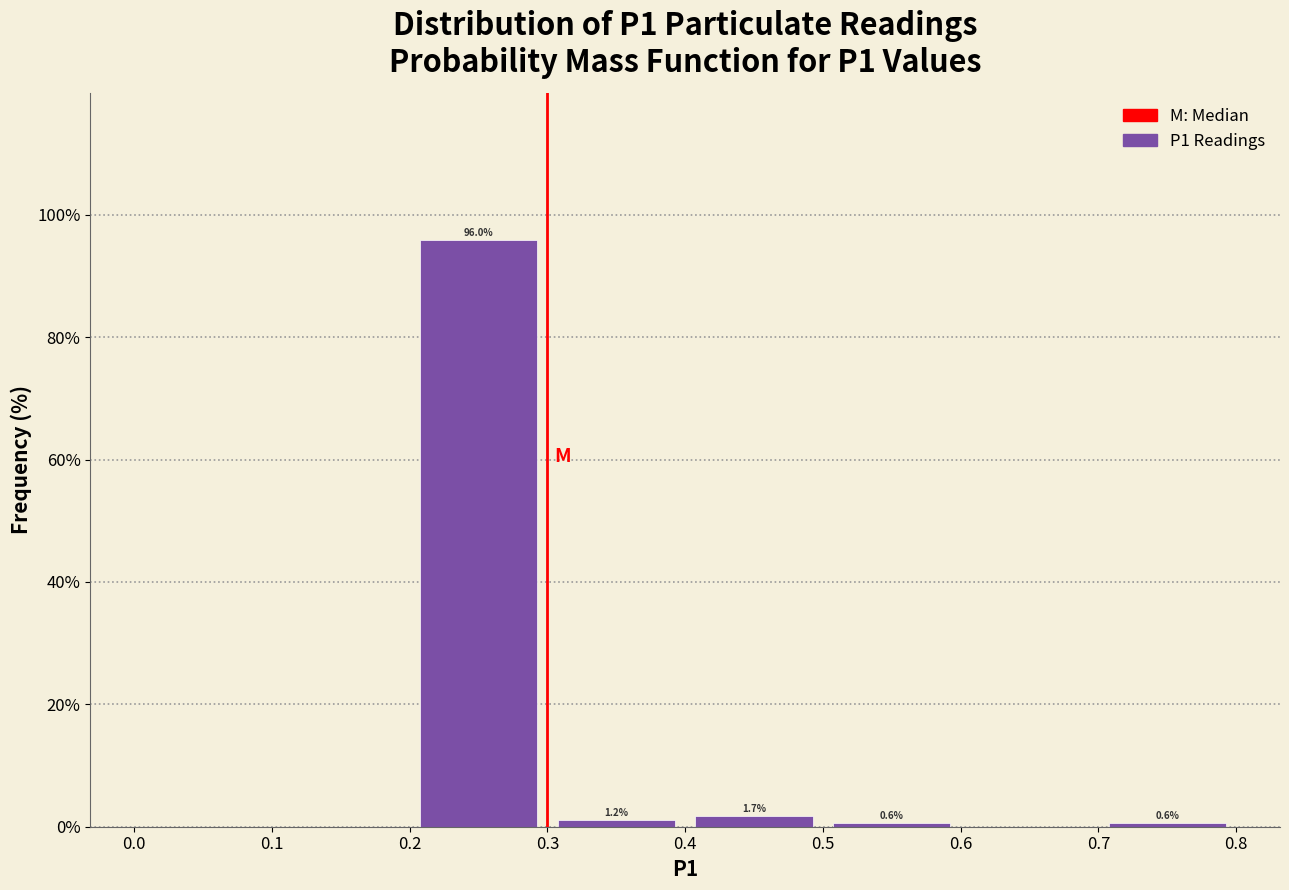

Which range on the x-axis has the tallest bar?

0.2 to 0.3